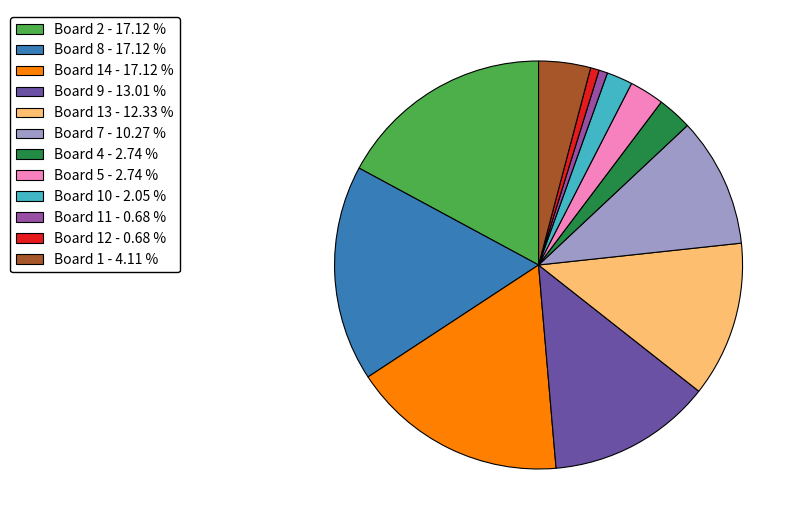

Do Board 4 - 2.74 % and Board 14 - 17.12 % together represent more than half of the pie?

No